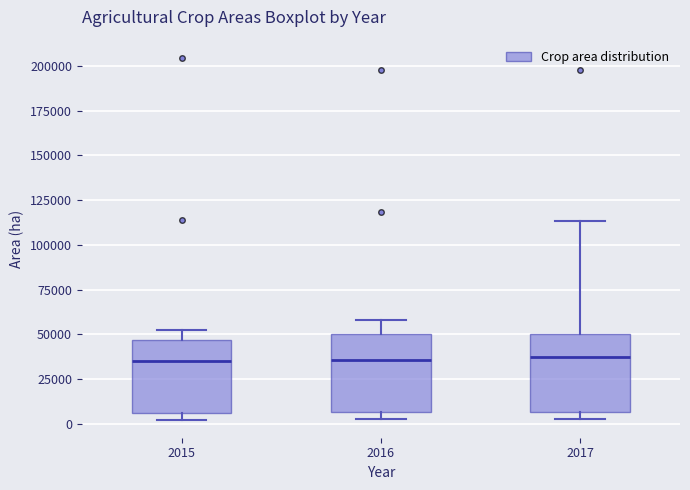

Reading left to right, transcribe this box plot: for each box, give where its median line is, the range the box spans, and where its two whiskers end, as read against the y-axis. The values are not printed on the chart, so give them approximately, as read against the axis.

2015: median 35000, box 5000 to 45000, whiskers 0 to 50000
2016: median 35000, box 5000 to 50000, whiskers 5000 (just below the box's lower edge) to 60000
2017: median 35000, box 5000 to 50000, whiskers 5000 (just below the box's lower edge) to 115000